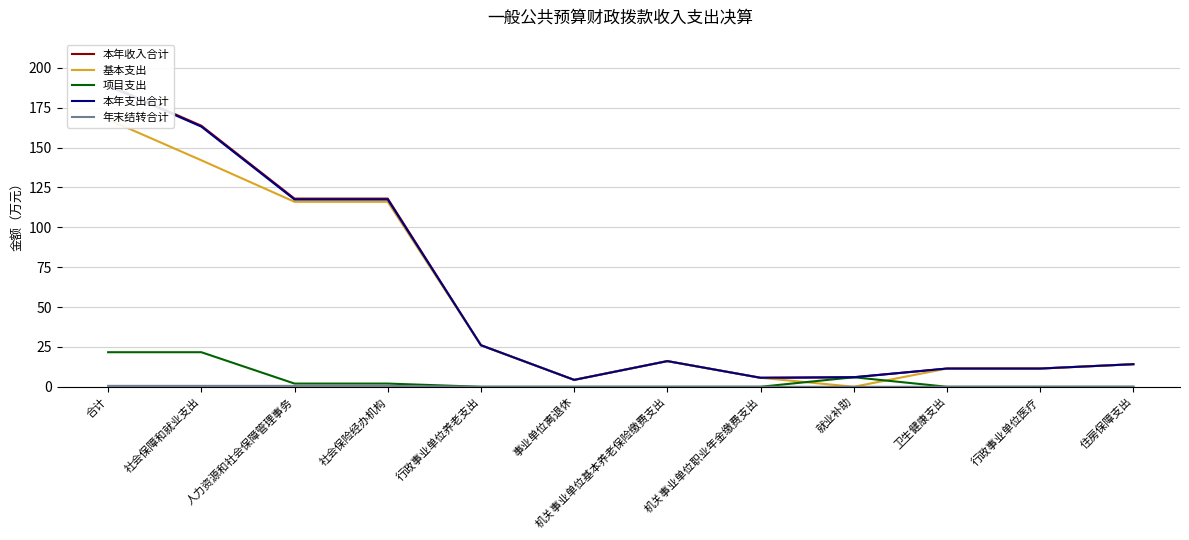

What is the value of the 本年收入合计 point at the 7th from the left?

16.1